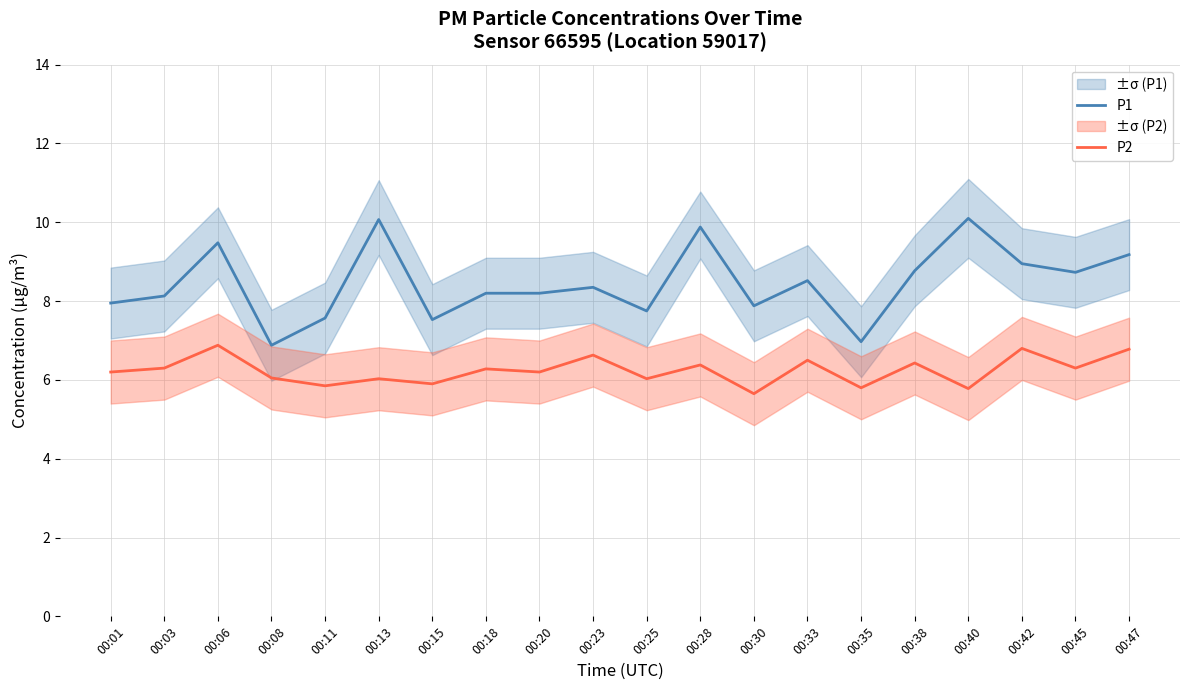

At which label does P1 reach its peak?

00:40